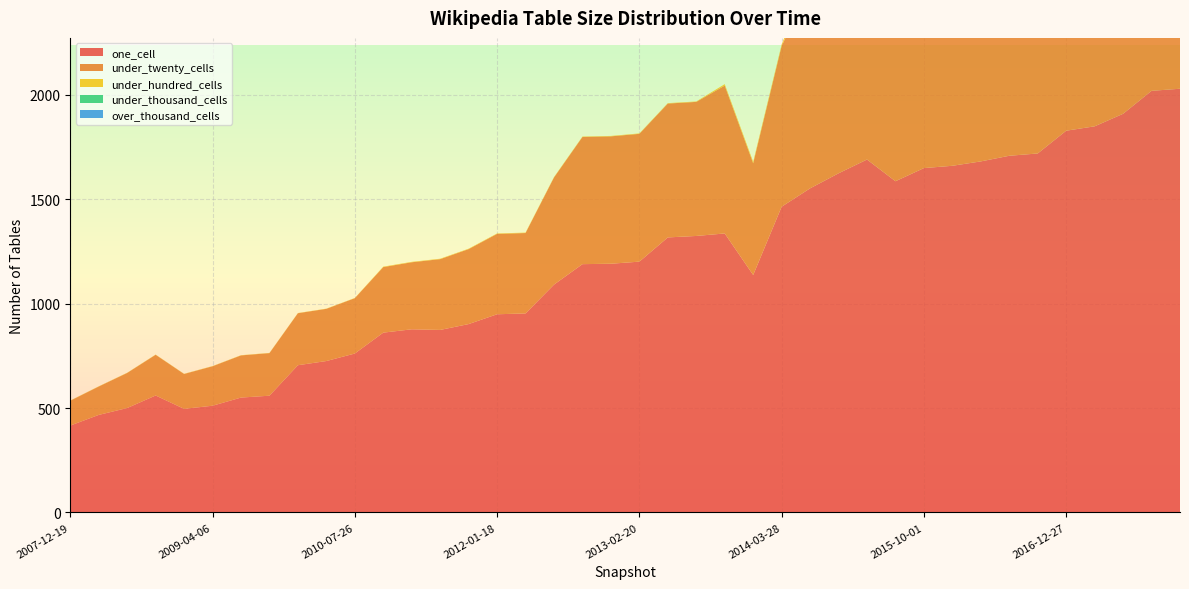

Reading left to right, what are all the values shown in this chart?

one_cell: 416	467	500	560	496	511	550	559	705	725	761	861	877	874	902	949	953	1091	1189	1191	1201	1317	1324	1336	1137	1464	1552	1624	1690	1586	1649	1660	1681	1708	1719	1828	1849	1909	2019	2029
under_twenty_cells: 119	136	168	195	167	189	202	204	249	250	265	314	321	339	359	385	385	513	609	610	612	641	642	708	535	770	971	1026	1070	1064	1156	1149	1186	1210	1265	1372	1389	1435	1576	1601
under_hundred_cells: 1	1	1	1	1	1	1	1	1	1	1	2	2	2	2	2	2	2	2	2	2	2	2	7	7	7	61	65	65	65	65	91	91	91	94	114	116	116	121	139
under_thousand_cells: 0	0	0	0	0	0	0	0	0	0	0	0	0	0	0	0	0	0	0	0	0	0	0	0	0	0	0	0	0	0	0	3	3	3	3	20	20	20	21	36
over_thousand_cells: 0	0	0	0	0	0	0	0	0	0	0	0	0	0	0	0	0	0	0	0	0	0	0	0	0	0	0	0	0	0	0	0	0	0	0	0	0	0	0	0